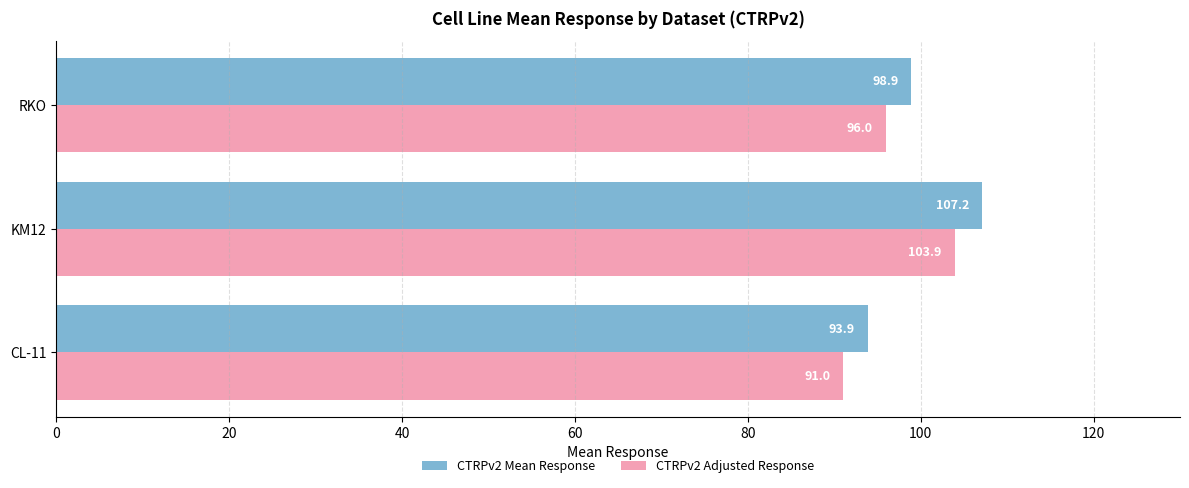

How many values in the CTRPv2 Mean Response series exceed 98?

2